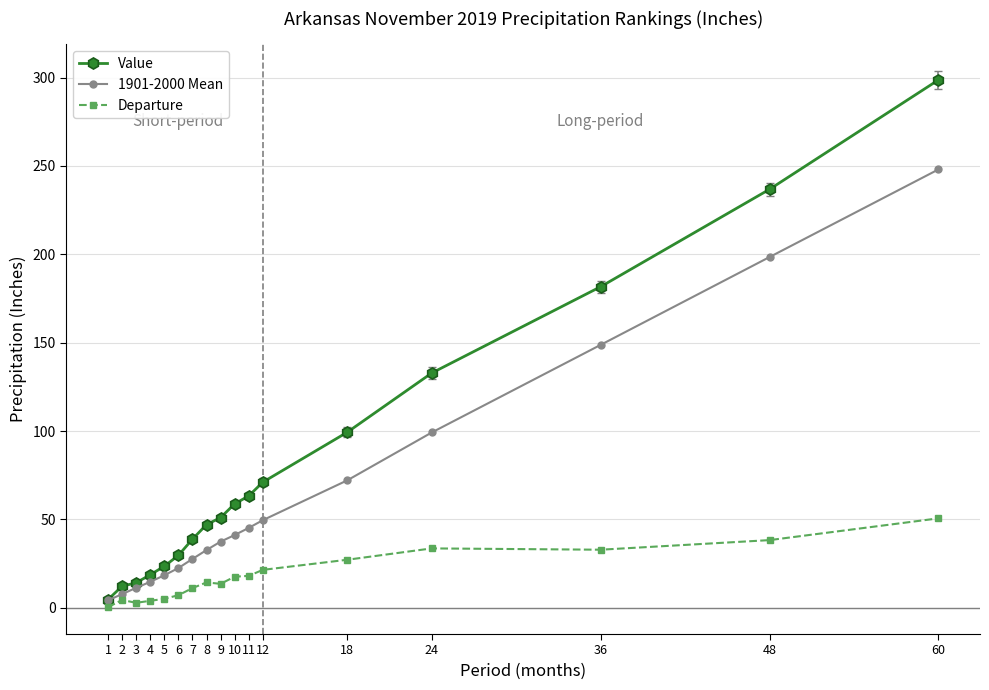

Does the chart have visible grid lines?

Yes